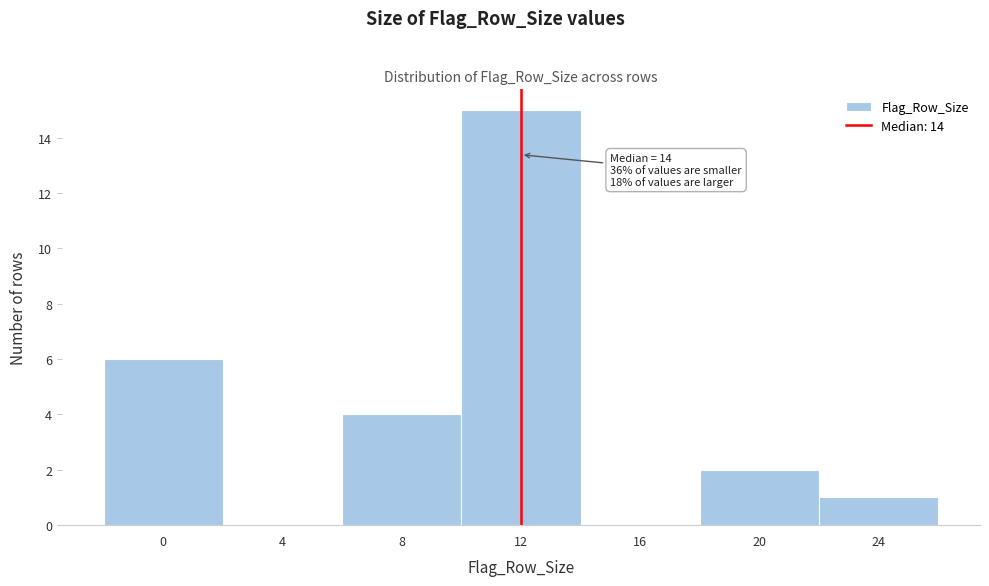

Reading left to right, extract all data points from this chart.

0=6	4=0	8=4	12=15	16=0	20=2	24=1